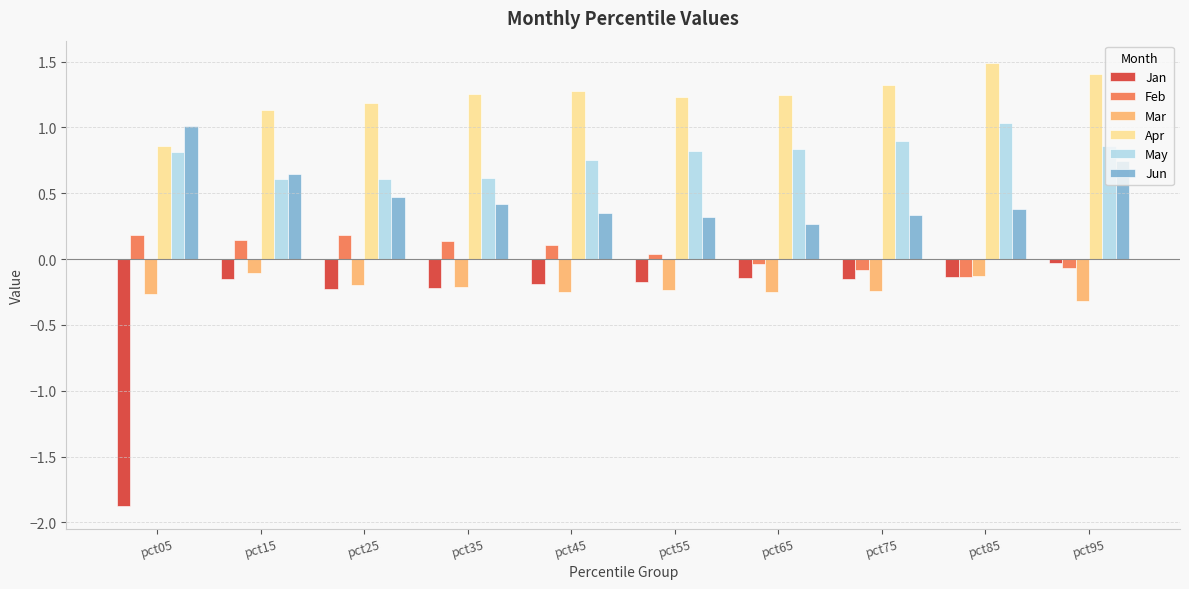

What is the sum of all Jun values?

5.0